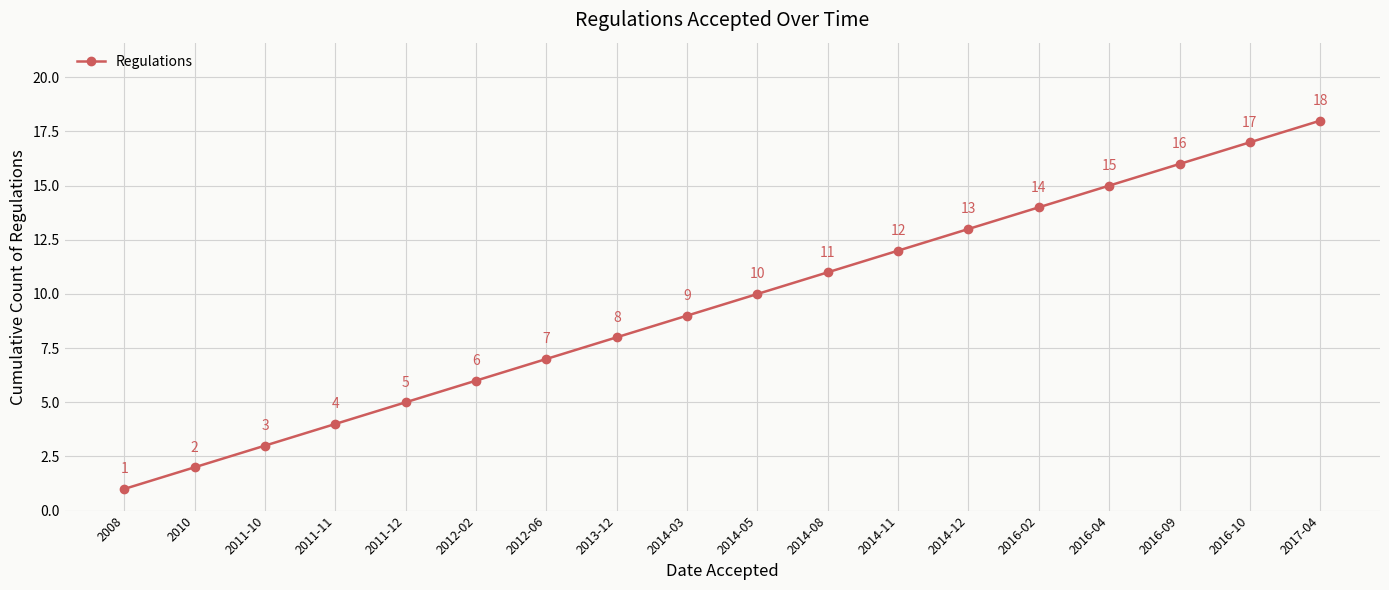

List the labels in order of value, largest first.

2017-04, 2016-10, 2016-09, 2016-04, 2016-02, 2014-12, 2014-11, 2014-08, 2014-05, 2014-03, 2013-12, 2012-06, 2012-02, 2011-12, 2011-11, 2011-10, 2010, 2008